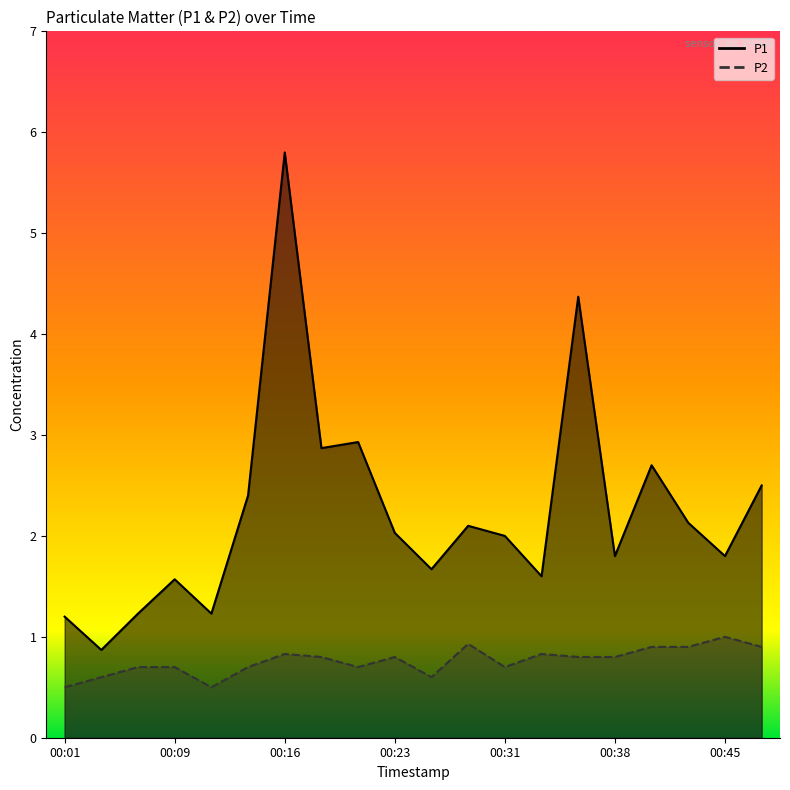

True or false: P1 and P2 intersect in this chart.

False